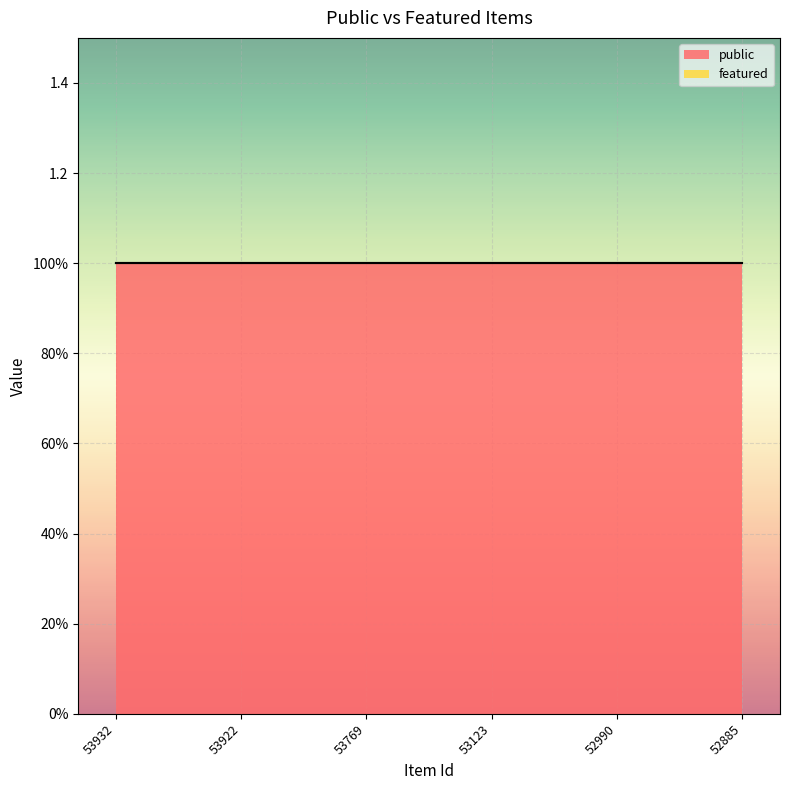

What is the sum of the public values at 53922 and 52885?

2